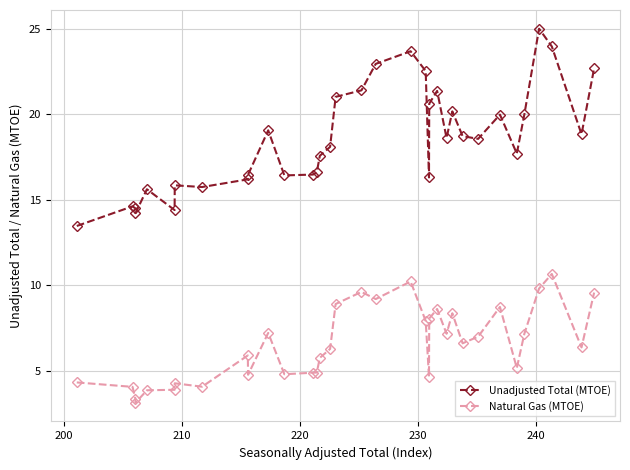

What is the minimum value shown in the chart?

3.1